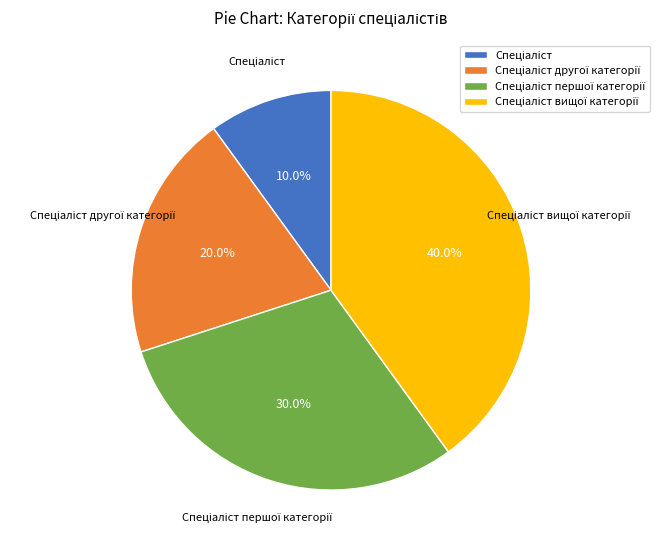

Is there any slice that represents more than half of the pie?

No